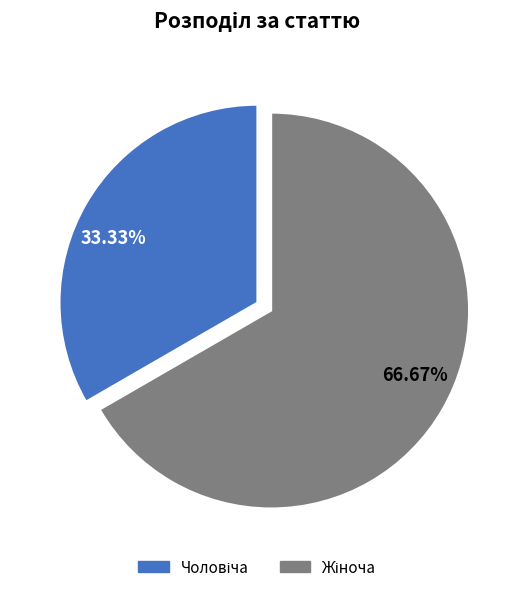

Is there any slice that represents more than half of the pie?

Yes